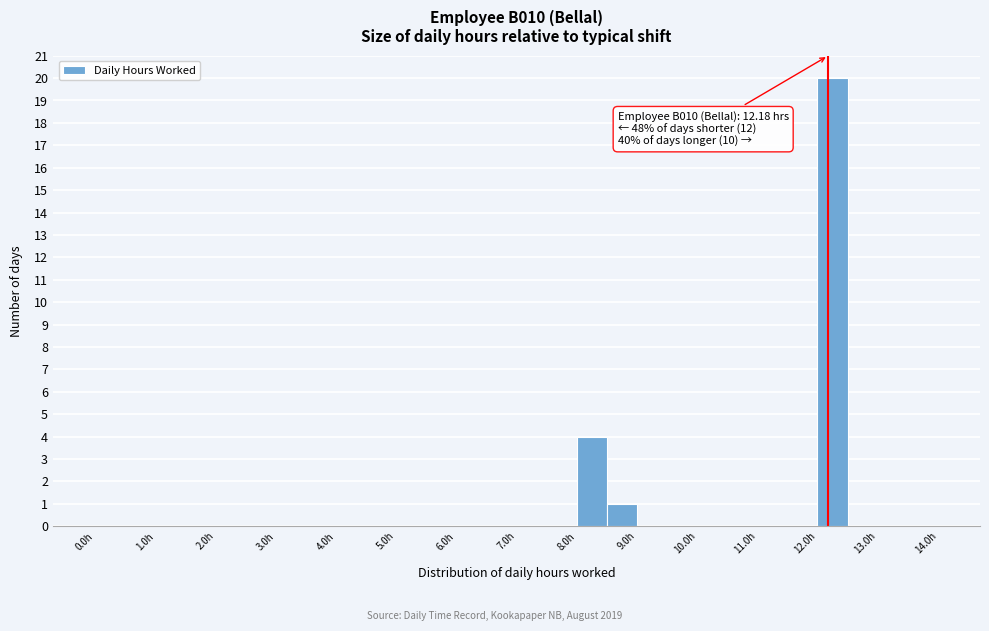

Which range on the x-axis has the tallest bar?

12.0 to 12.5